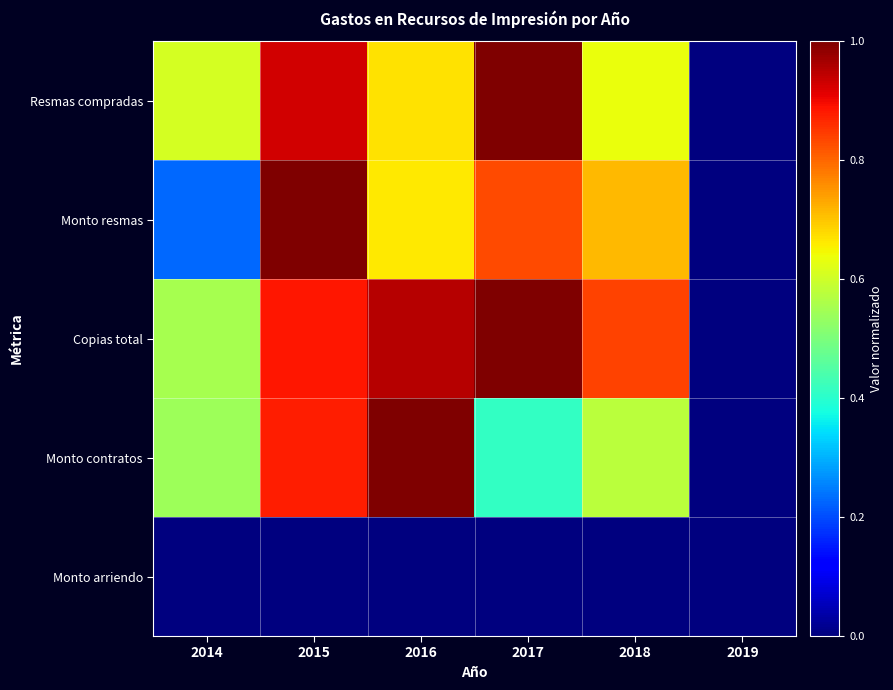

At which category does the chart reach its minimum across all series?

2019